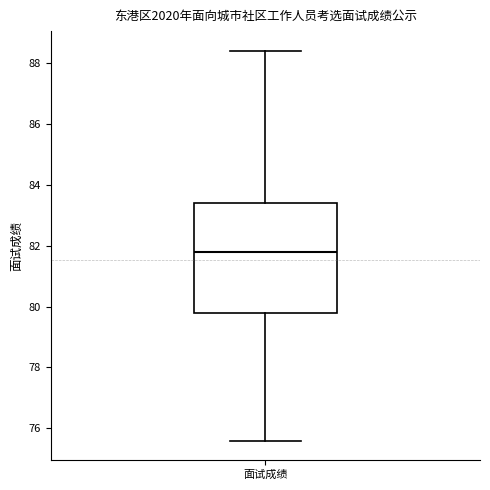

Where is the upper edge of the box for 面试成绩 on the y-axis? The values are not printed on the chart, so give them approximately, as read against the axis.

83.4